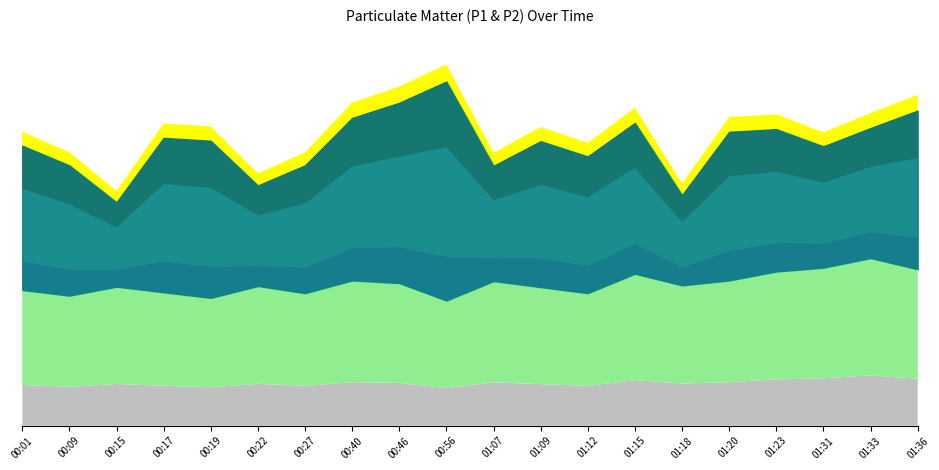

Which series changed the most between 00:17 and 01:09?

P2